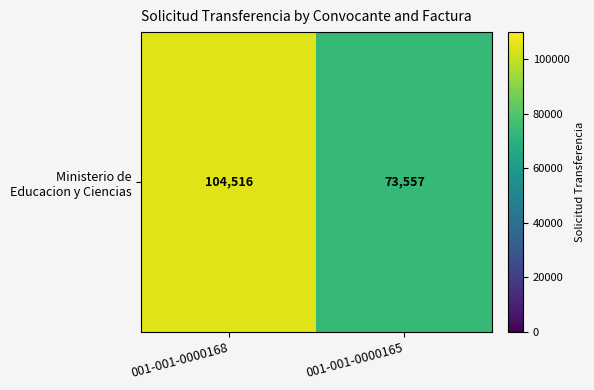

Rank the categories by value from lowest to highest.

001-001-0000165, 001-001-0000168